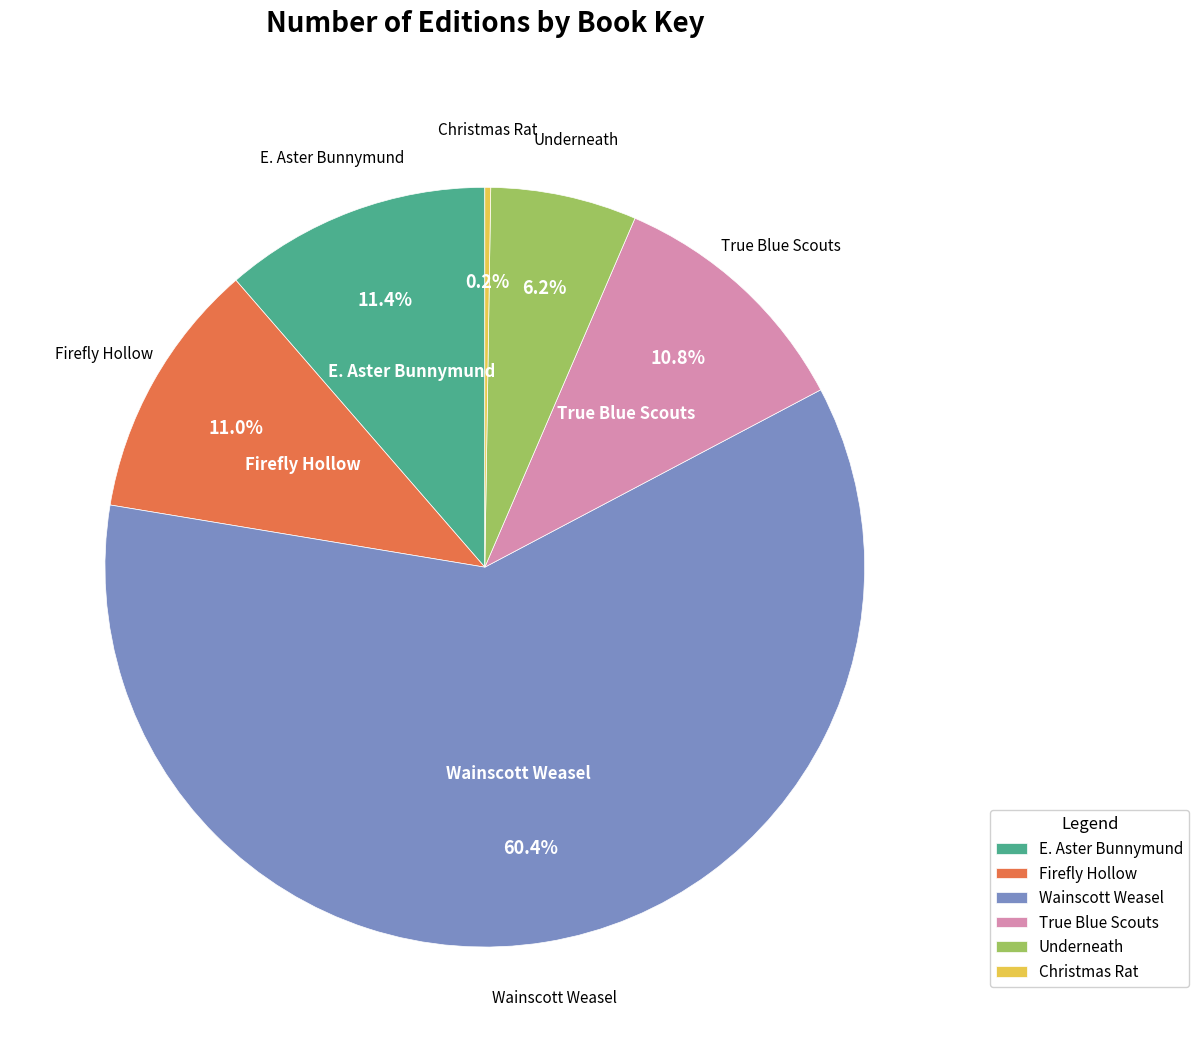

What percentage do Underneath and E. Aster Bunnymund together represent?

17.6%